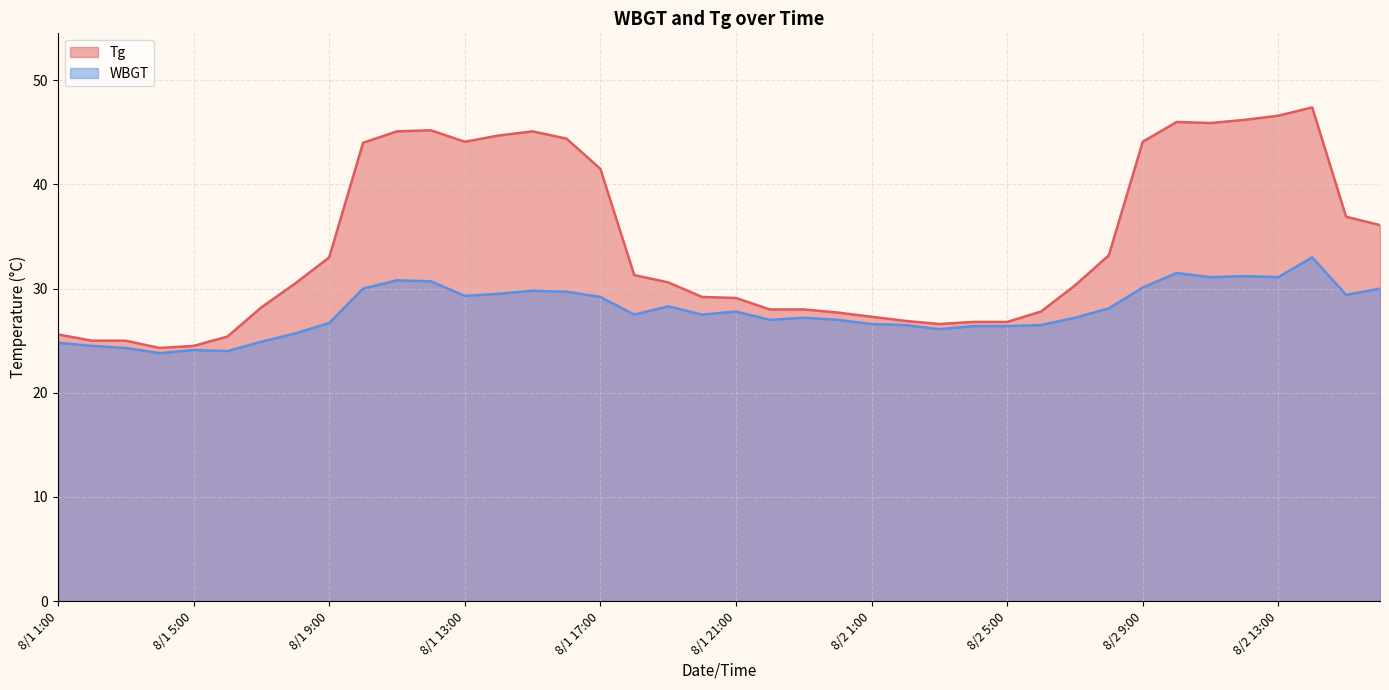

The WBGT series shows 24.1 at 8/1 5:00. True or false?

True